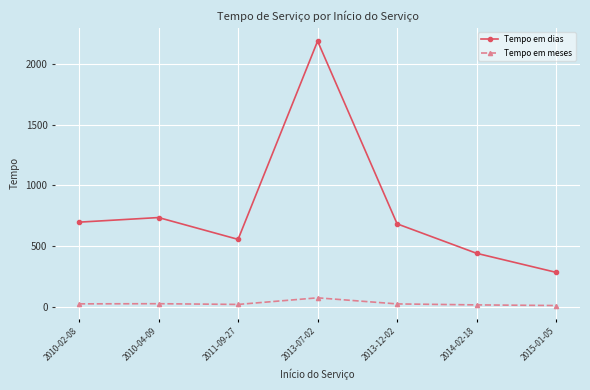

True or false: Tempo em meses and Tempo em dias intersect in this chart.

False